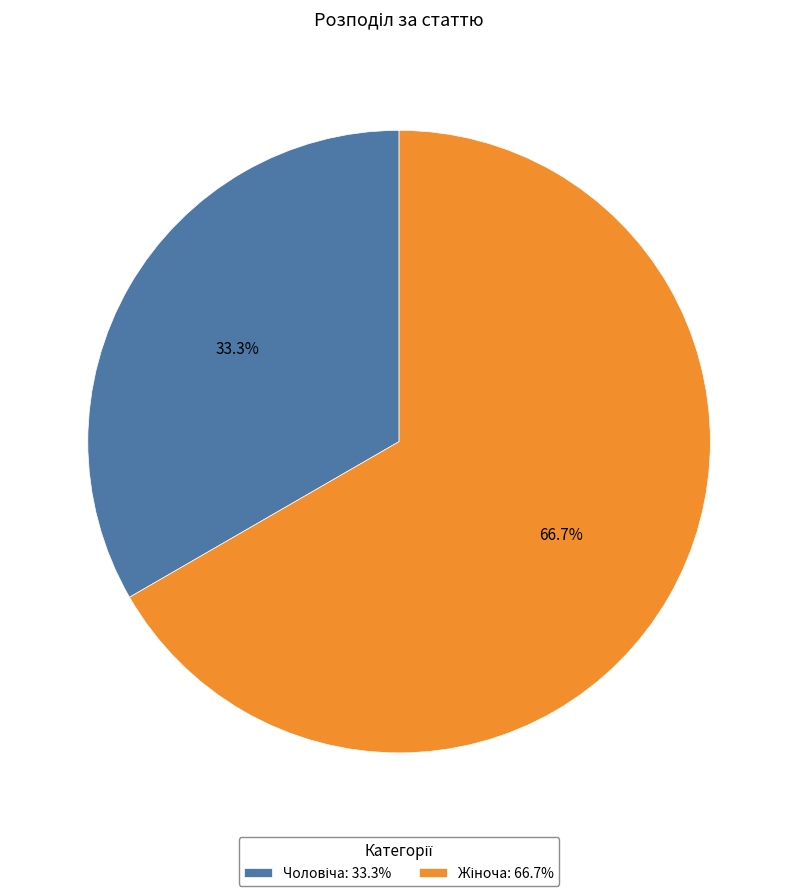

Count the number of slices in the pie.

2